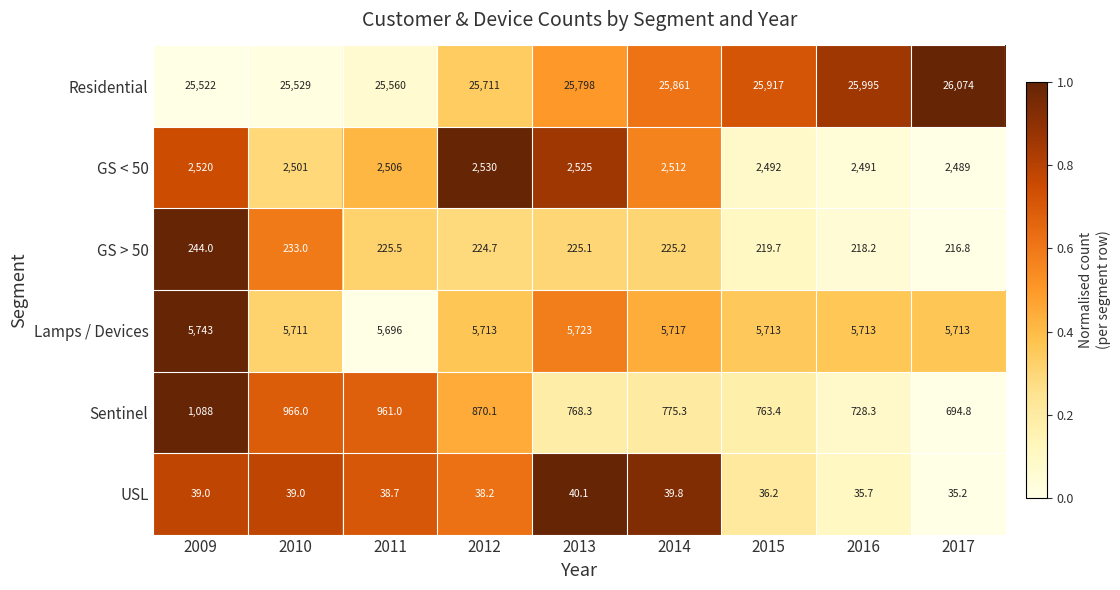

What is the difference between the highest and lowest values at 2014?

25821.2